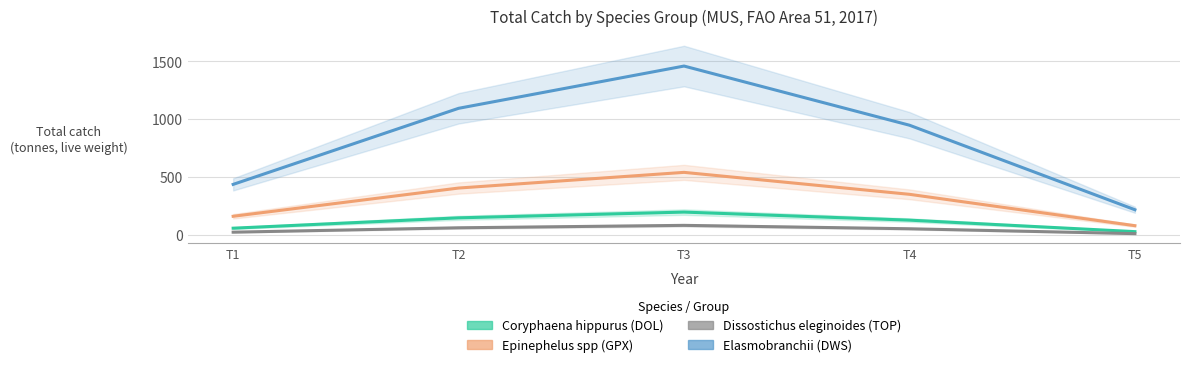

List the series in order of their peak value, highest first.

Elasmobranchii (DWS), Epinephelus spp (GPX), Coryphaena hippurus (DOL), Dissostichus eleginoides (TOP)